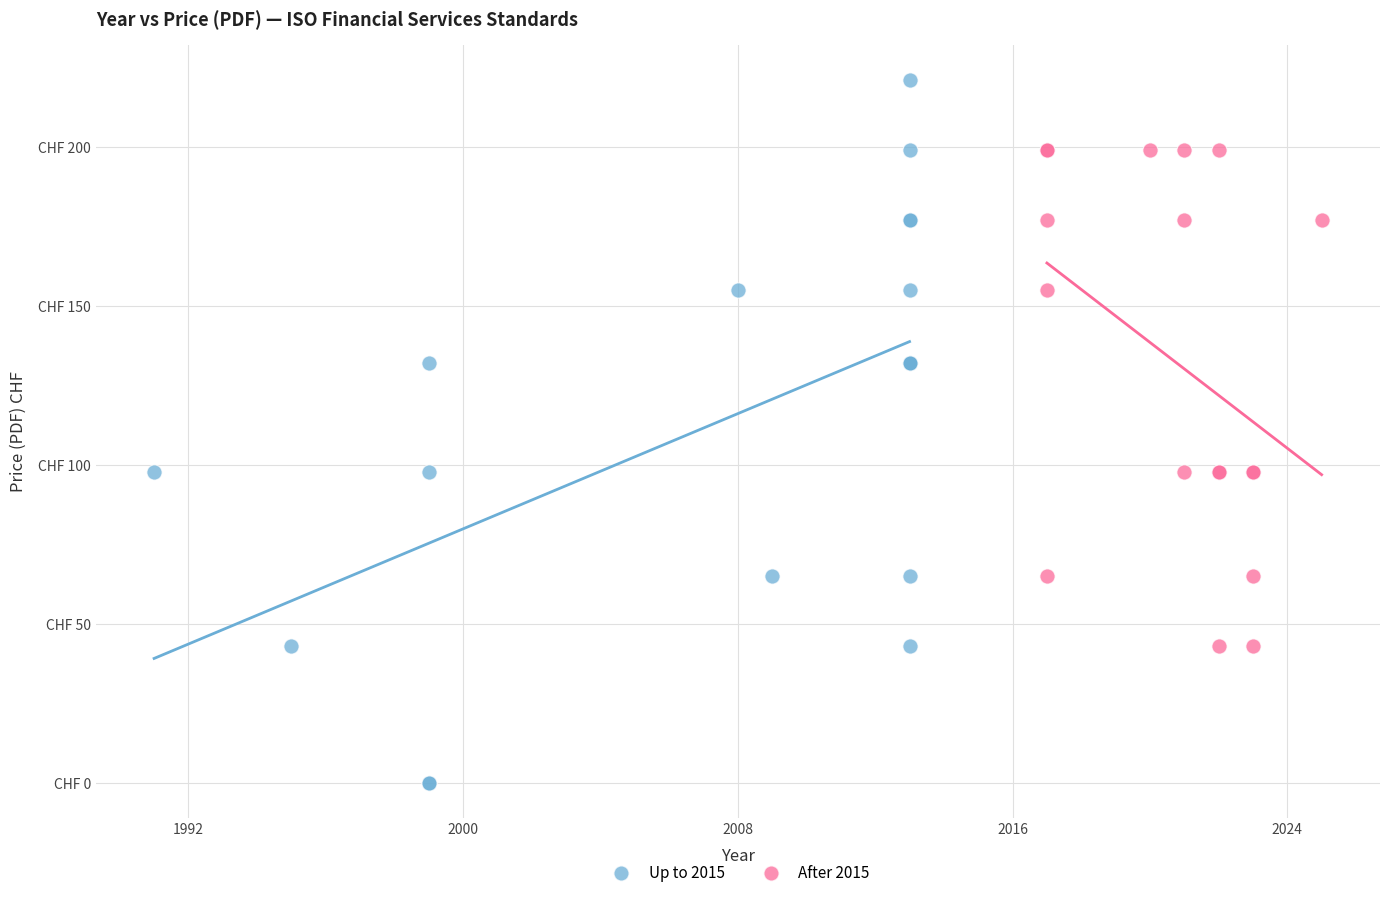

What are all the series names shown in the legend?

Up to 2015, After 2015